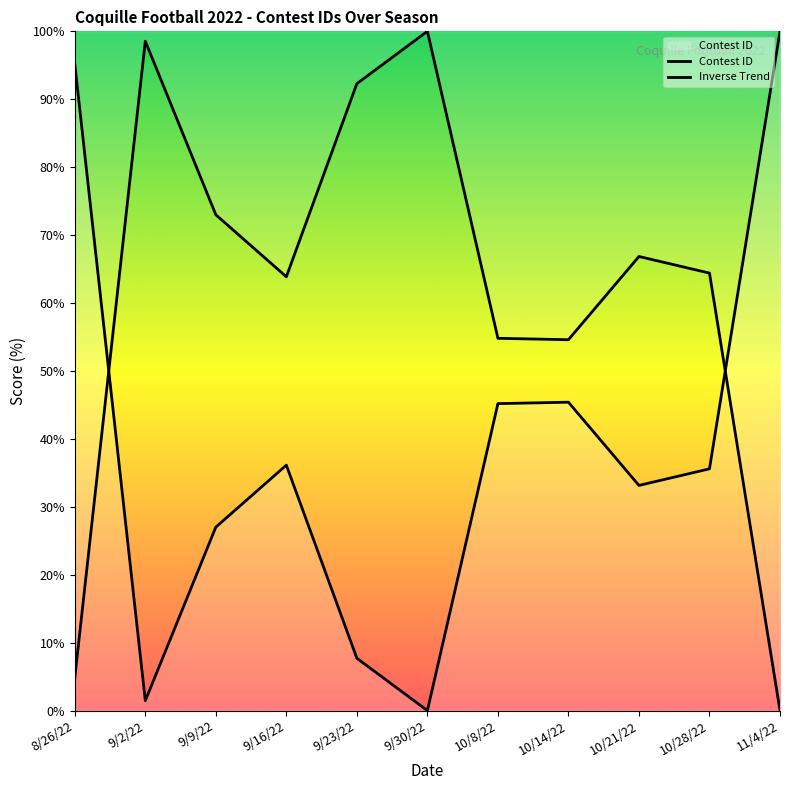

True or false: Contest ID has more than 0 points higher than both neighbors.

True